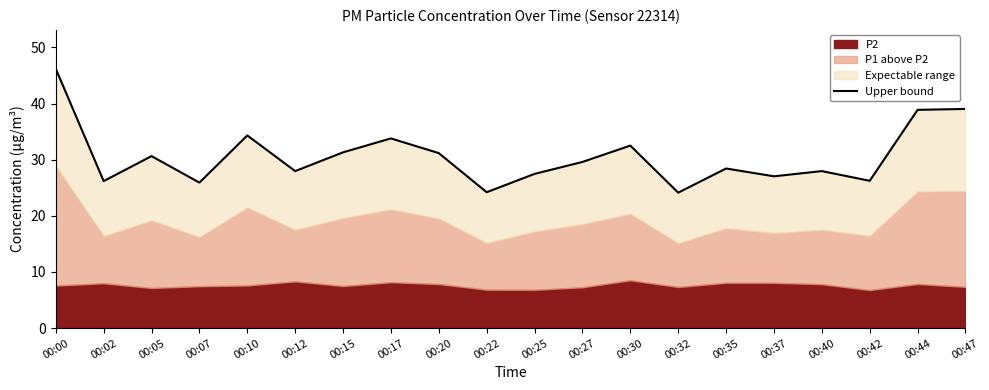

What is the ratio of the value at 00:00 to the value at 00:22?

1.9